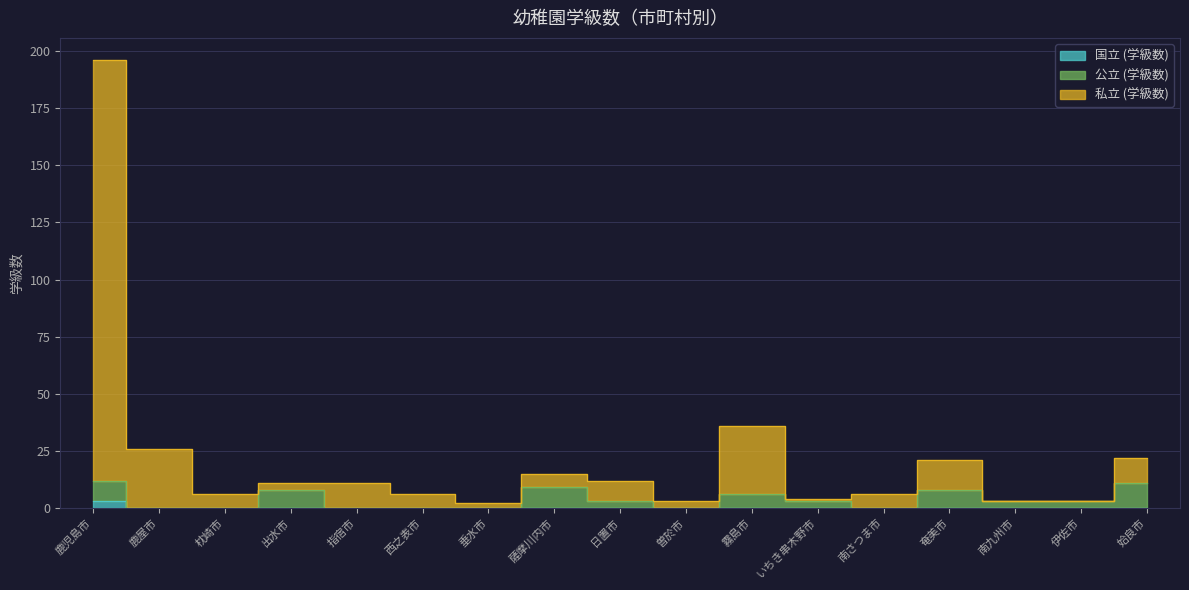

What is the total value across all series at 南九州市?

6